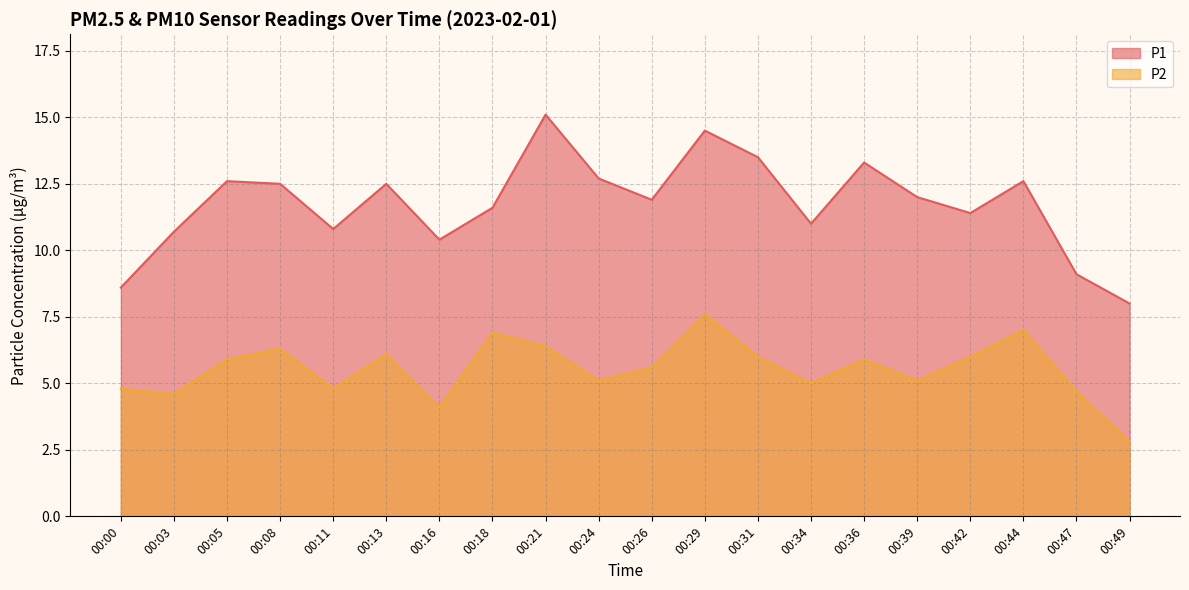

How many data points does each series have?

20